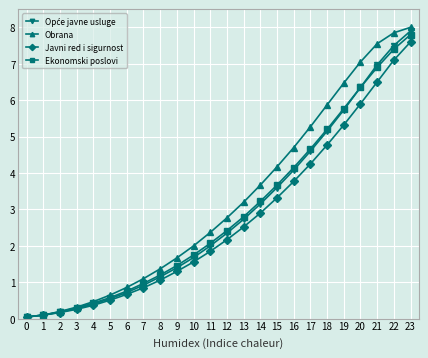

The Obrana series shows 4.7 at 16. True or false?

True